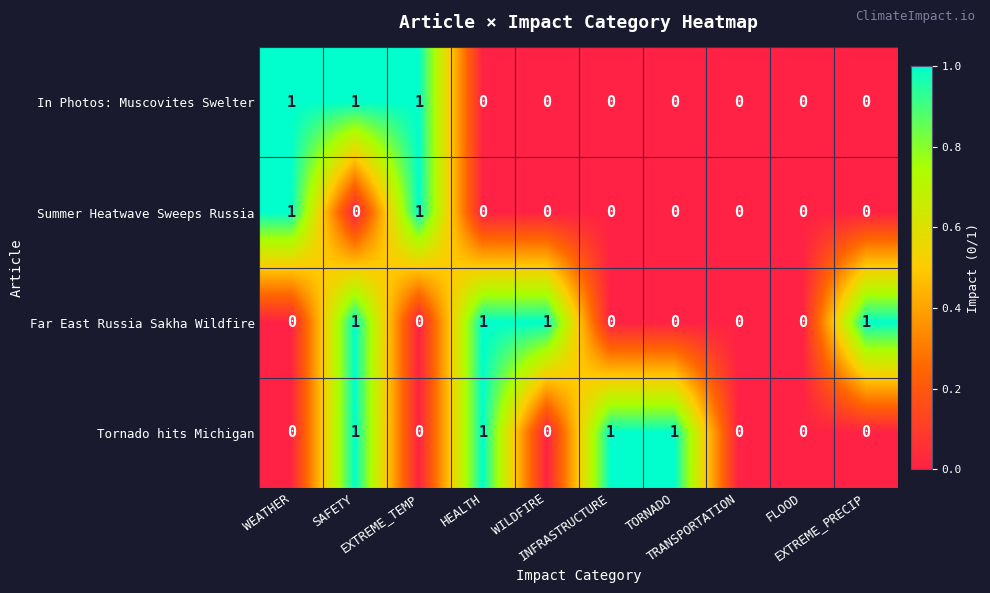

Count the Far East Russia Sakha Wildfire values in the range 0 to 1.

10